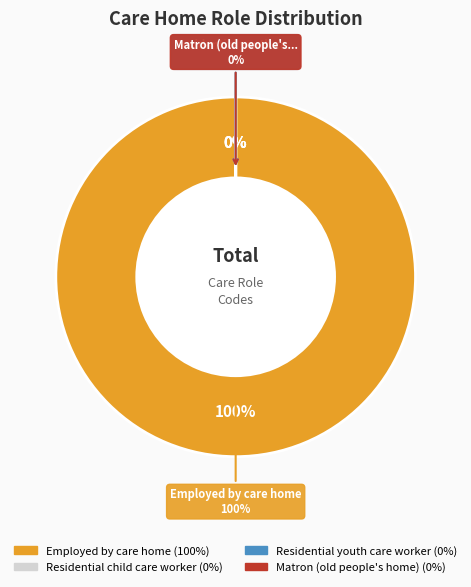

Which category has the biggest portion of the pie?

Employed by care home